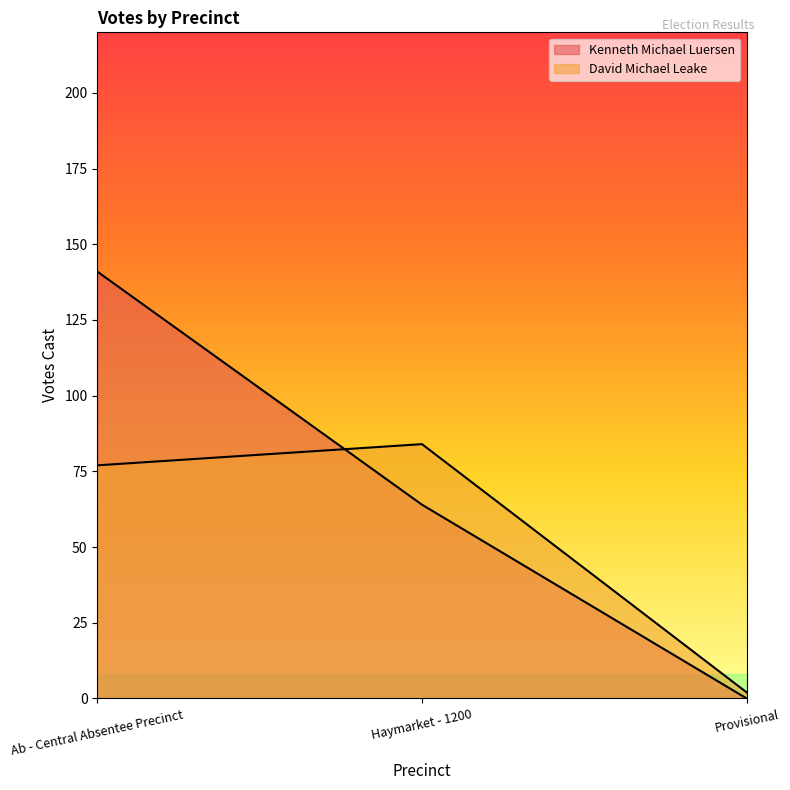

What is the difference between the maximum and minimum values in the Kenneth Michael Luersen series?

141